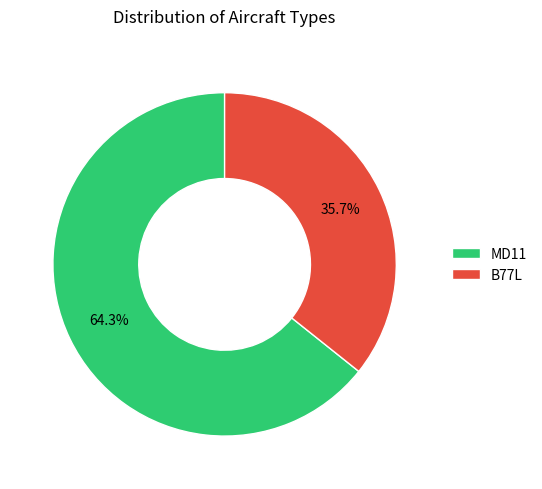

To the nearest percent, what is the combined percentage of MD11 and B77L?

100%